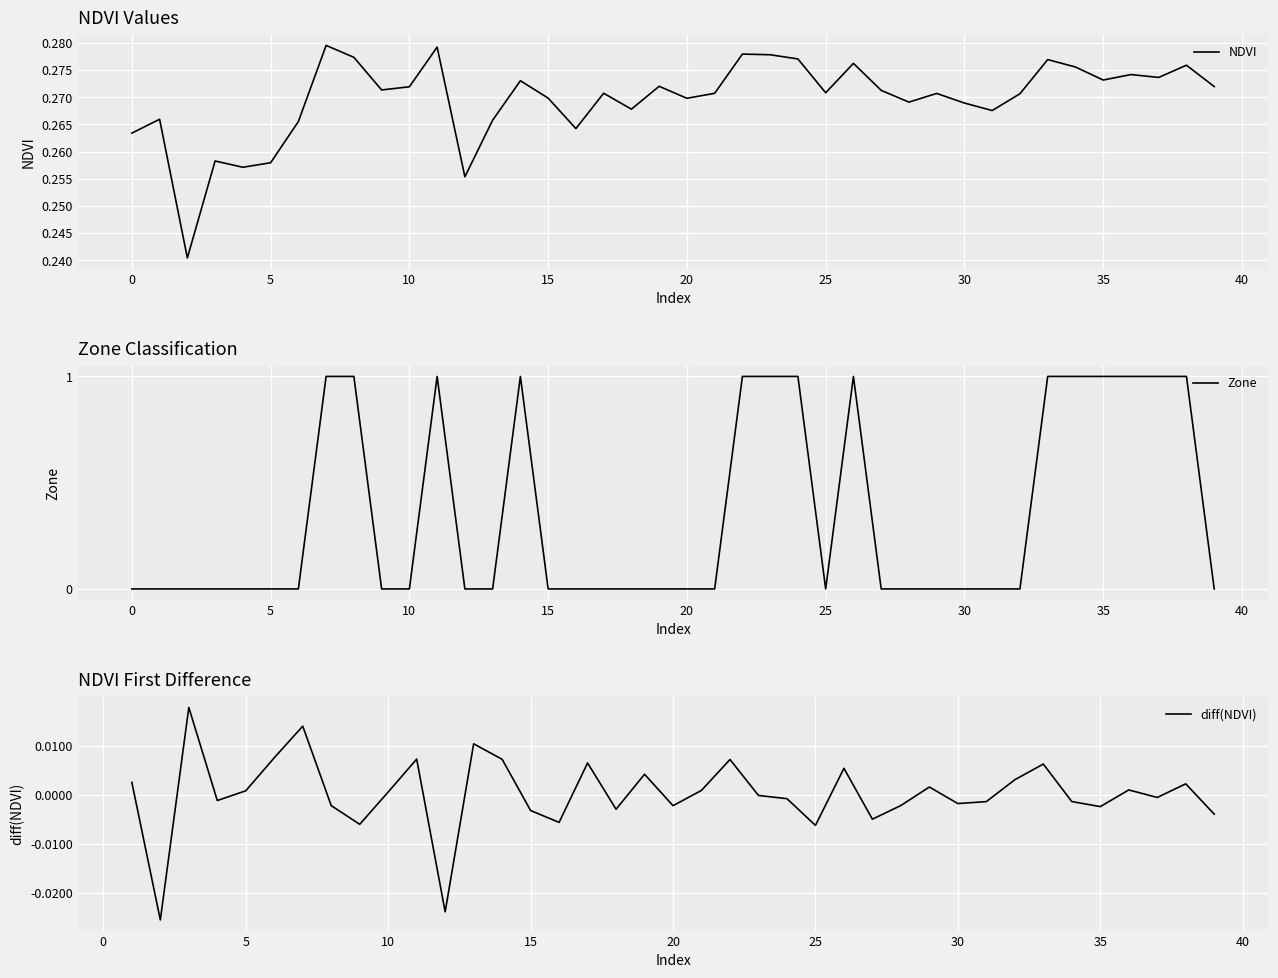

List the labels in order of Zone value, largest first.

7, 8, 11, 14, 22, 23, 24, 26, 33, 34, 35, 36, 37, 38, 0, 1, 2, 3, 4, 5, 6, 9, 10, 12, 13, 15, 16, 17, 18, 19, 20, 21, 25, 27, 28, 29, 30, 31, 32, 39